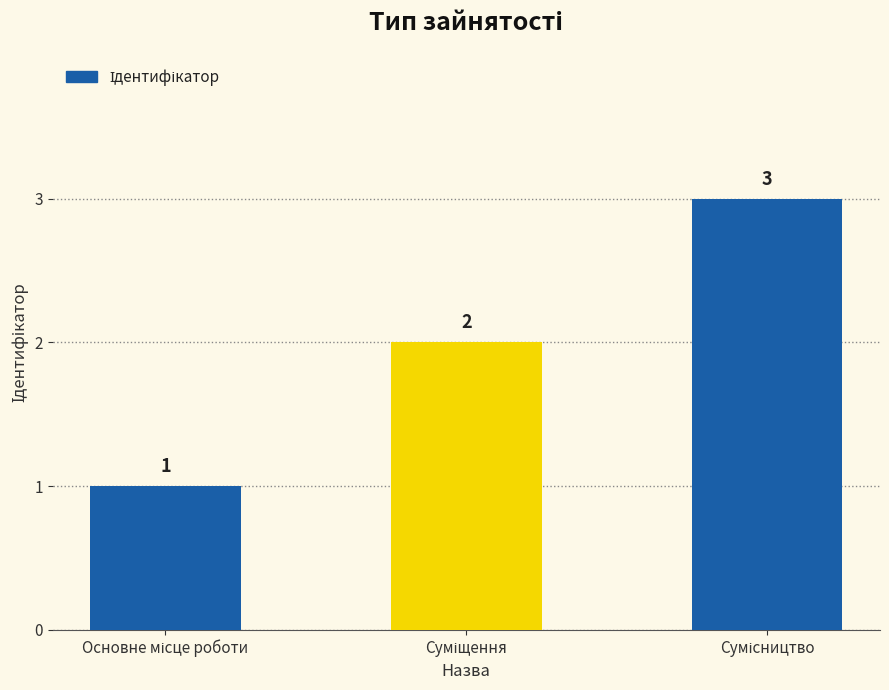

Count the values in the range 1 to 3.

3